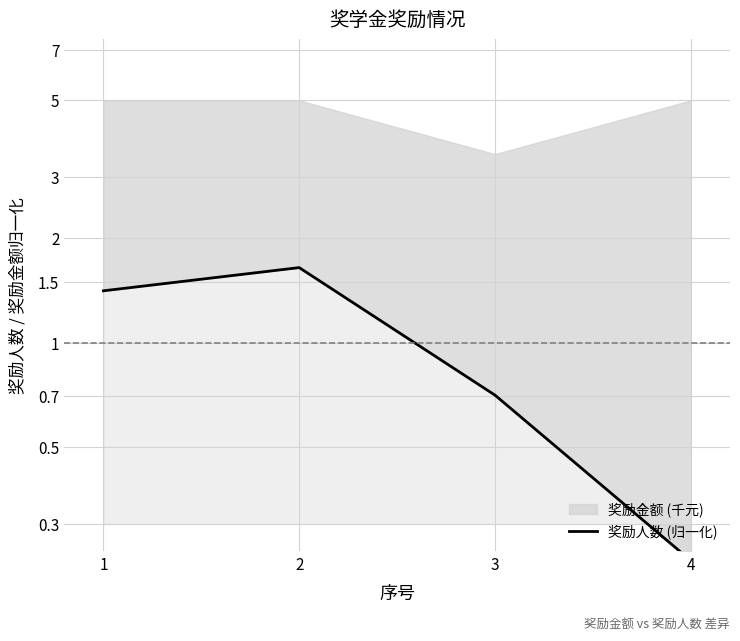

List the labels in order of value, smallest first.

4, 3, 1, 2